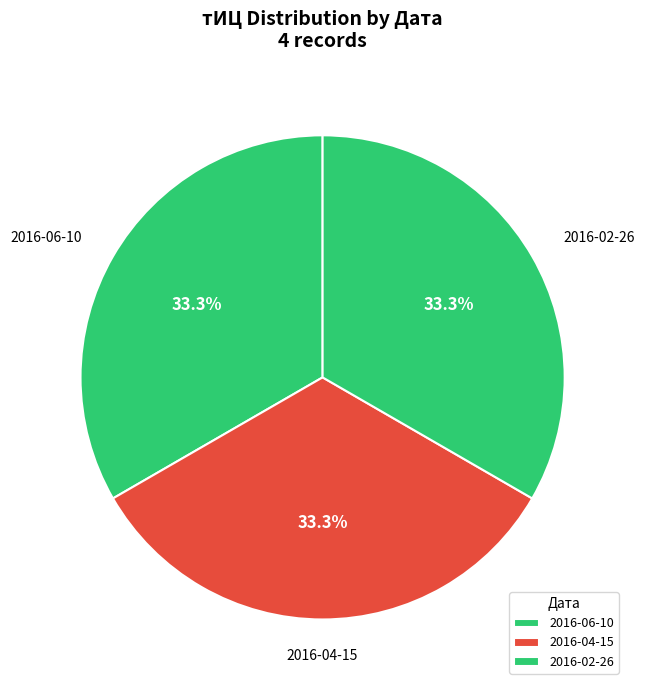

Approximately how many times larger is the value at 2016-02-26 compared to 2016-06-10?

1.0